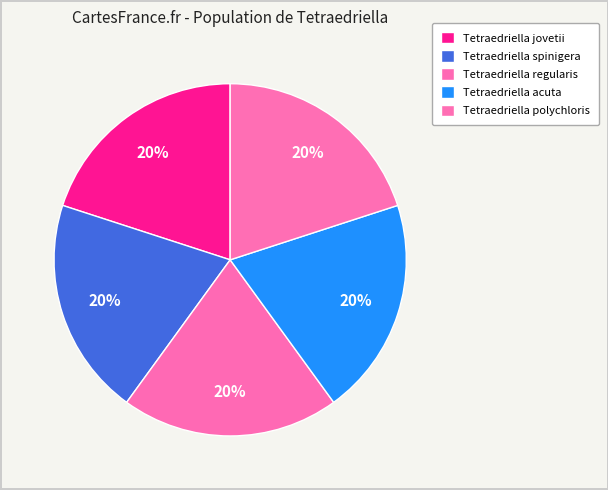

To the nearest percent, what percentage of the pie is Tetraedriella acuta?

20%